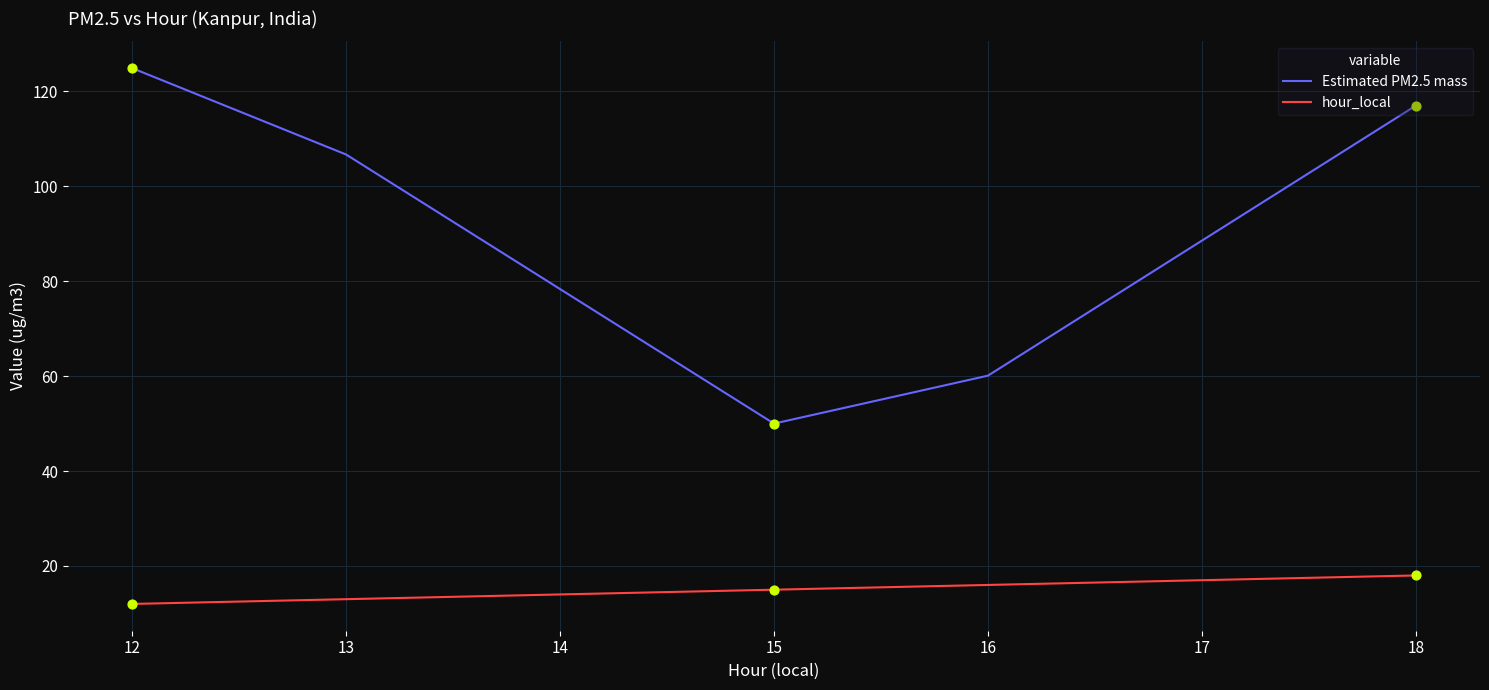

Is the value of Estimated PM2.5 mass at 18 greater than the value of hour_local at 15?

Yes